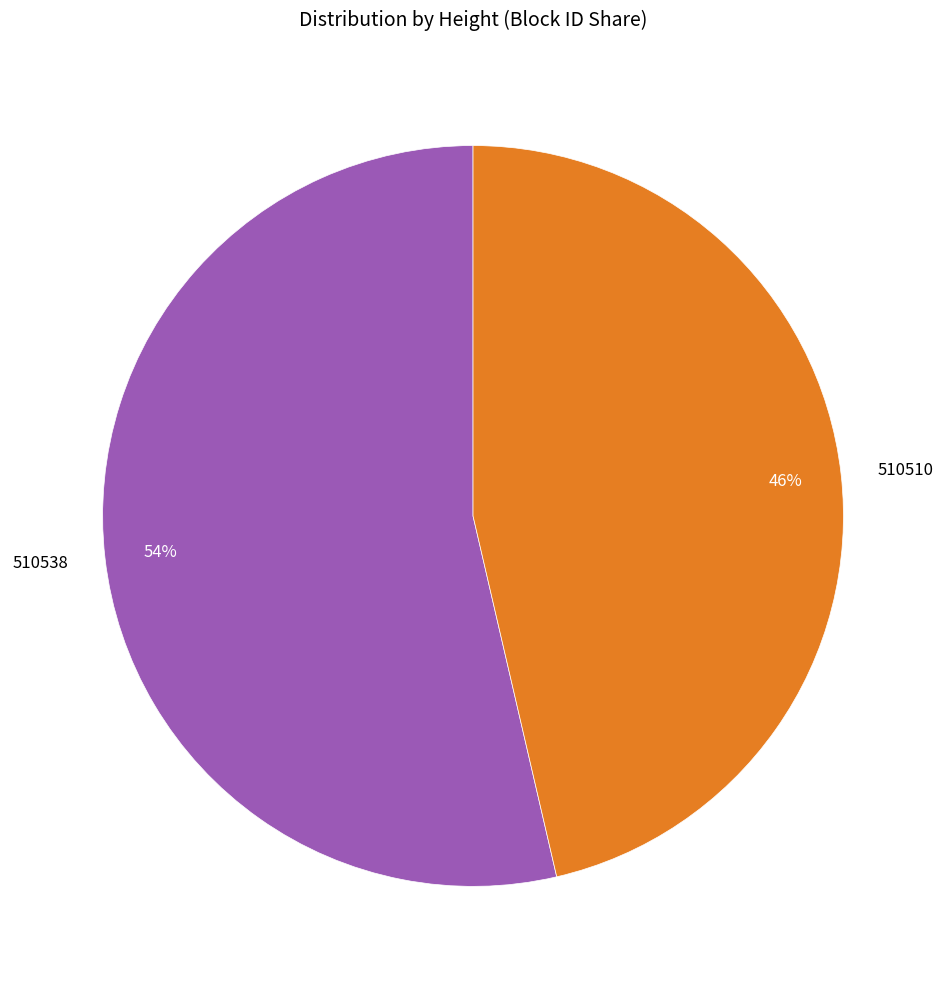

Do 510510 and 510538 together represent more than half of the pie?

Yes